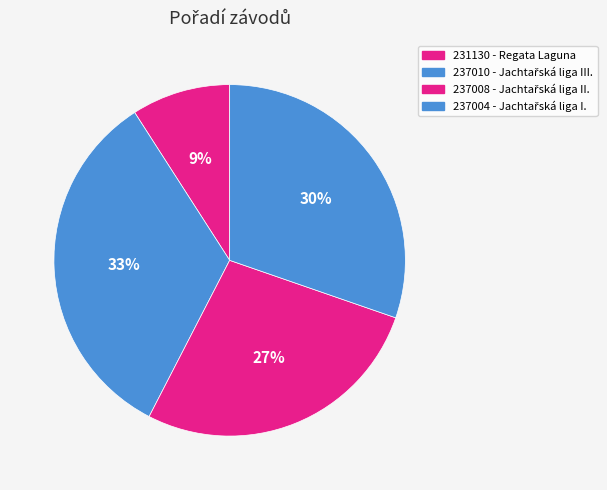

Is the sum of 231130 - Regata Laguna and 237004 - Jachtařská liga I. greater than half?

No